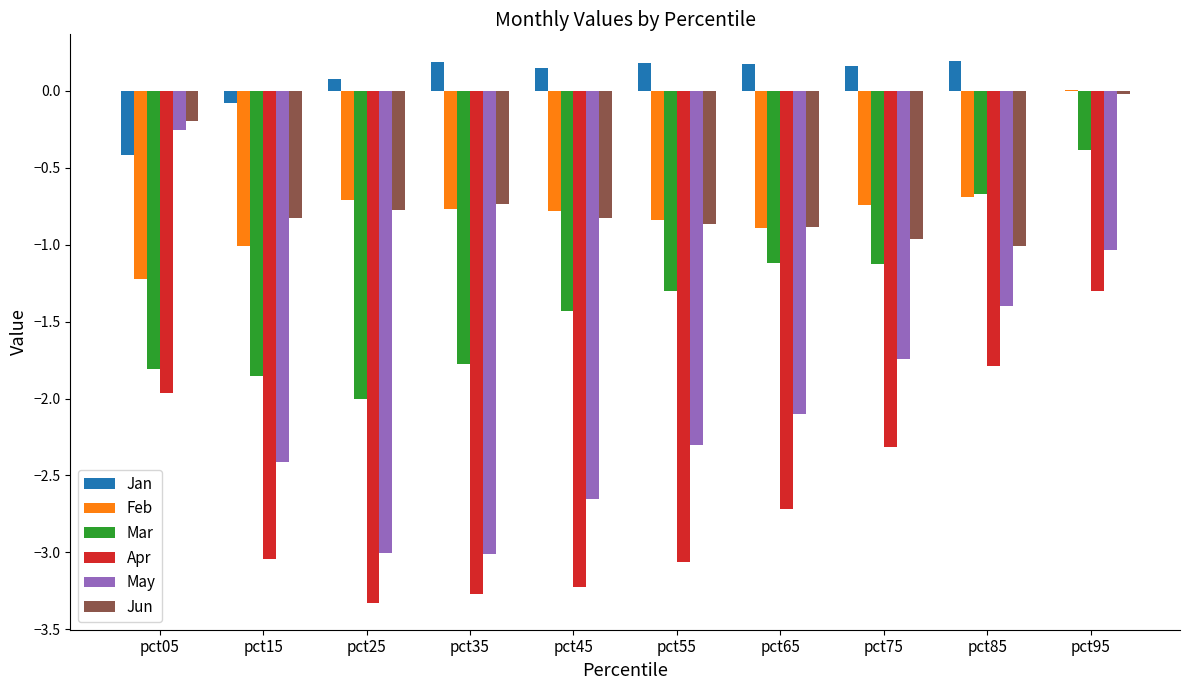

Between pct55 and pct85, which series saw the biggest shift?

Apr